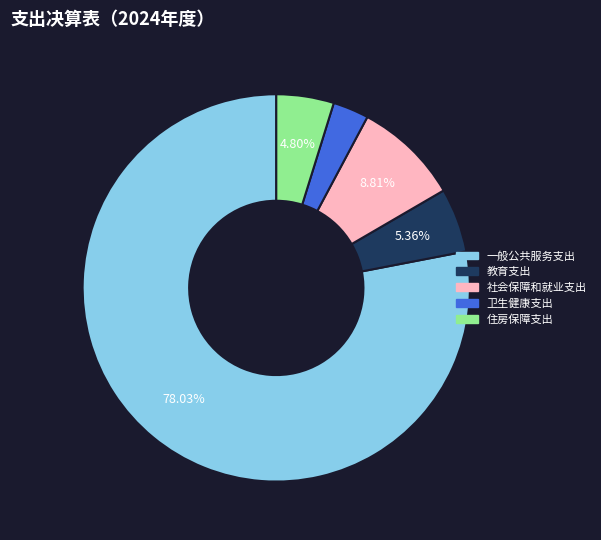

Rank the categories by value from lowest to highest.

卫生健康支出, 住房保障支出, 教育支出, 社会保障和就业支出, 一般公共服务支出